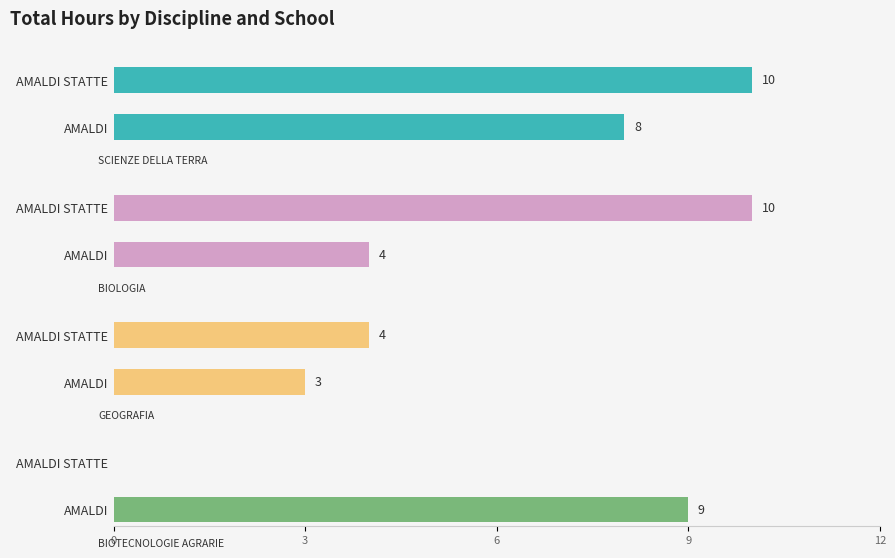

Does the chart contain stacked bars?

No